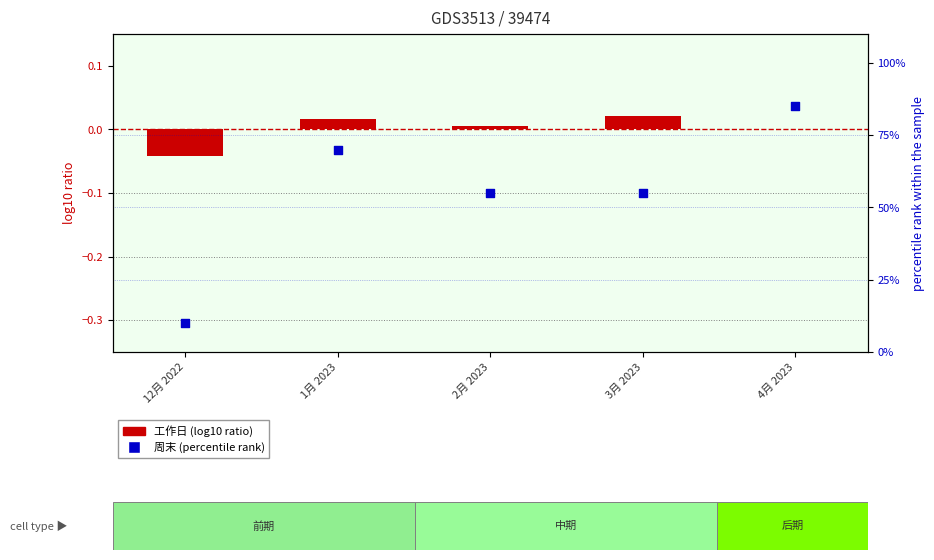

Which series reaches the minimum Y coordinate?

工作日